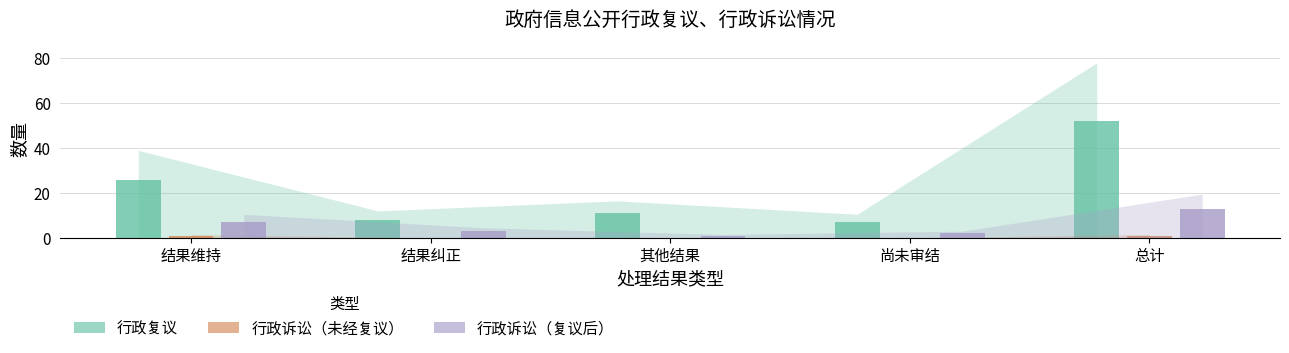

What is the sum of all 行政诉讼（复议后） values?

26